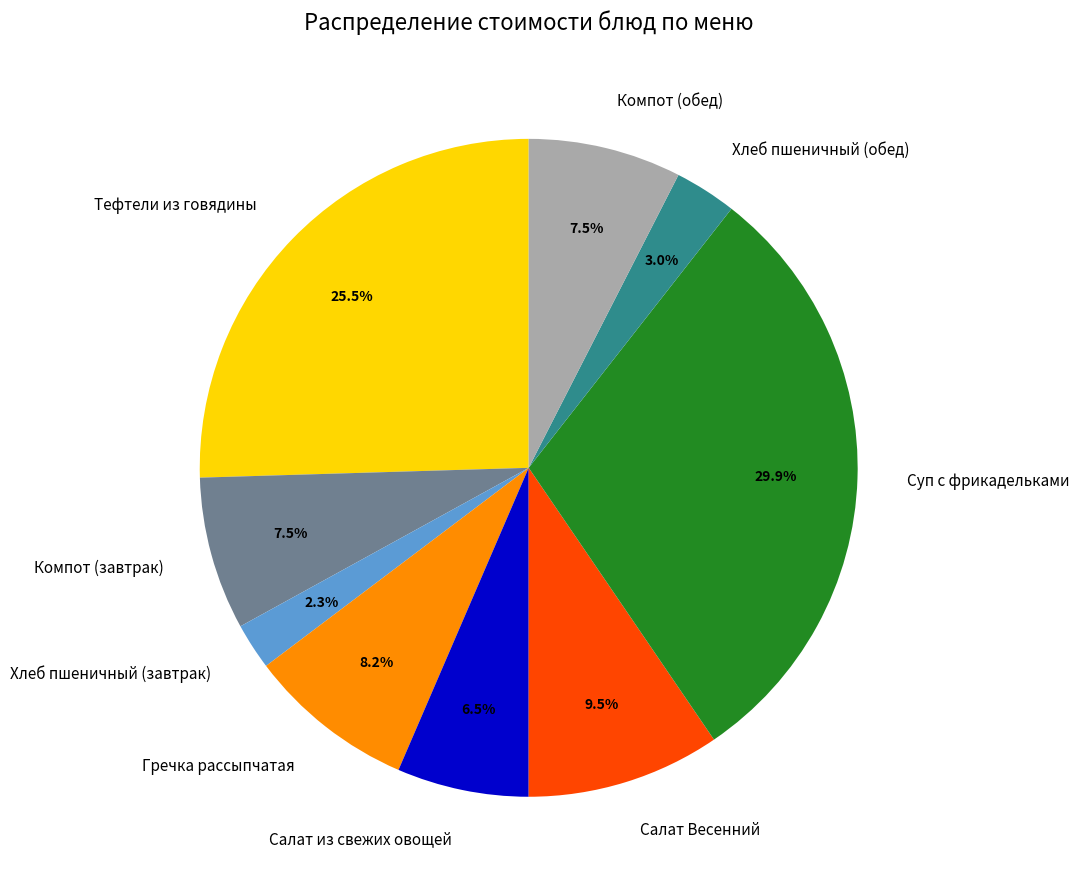

To the nearest percent, what is the average slice percentage?

11%